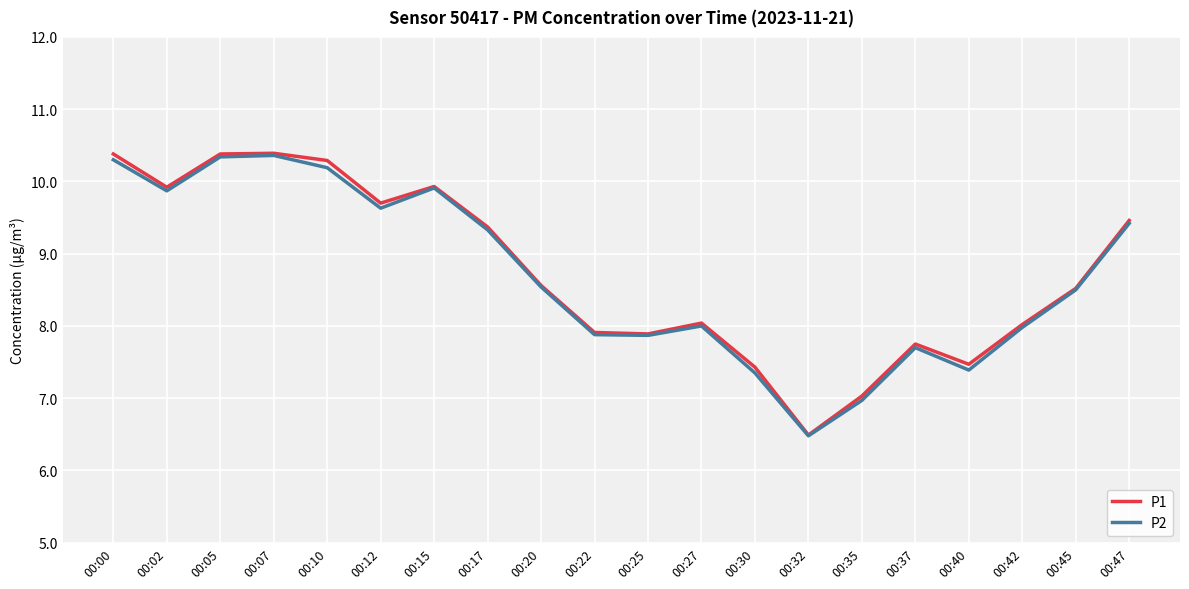

What is the lowest value of the P2 series?

6.5